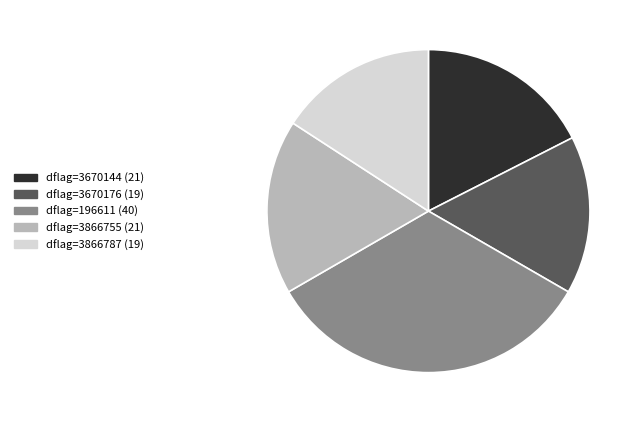

How many slices are in this pie chart?

5